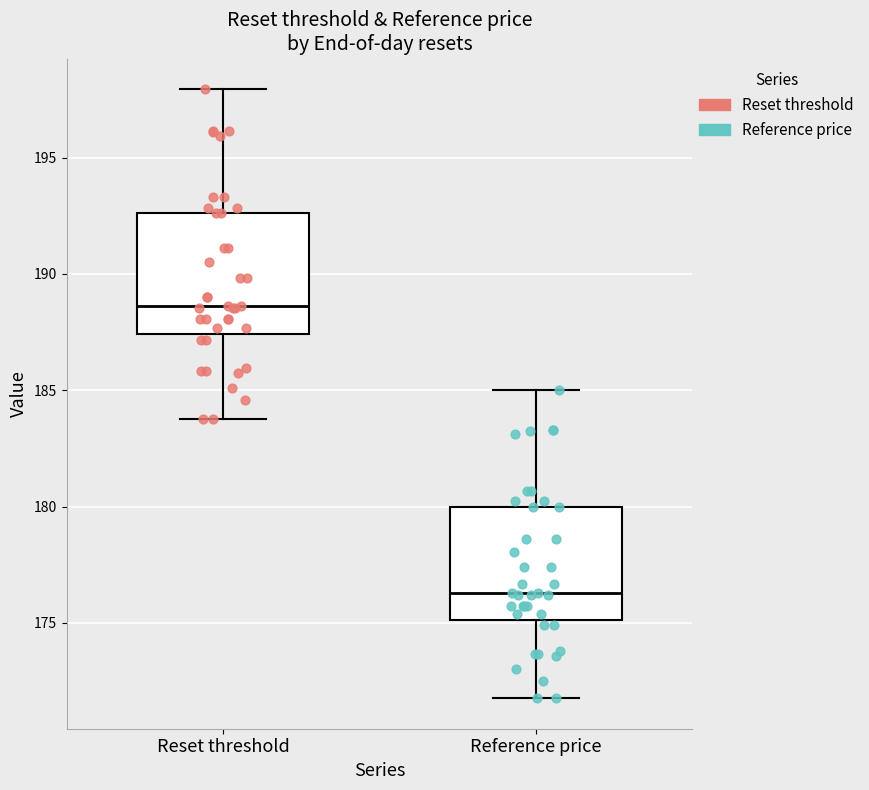

Reading left to right, read every box against the y-axis: the position of its median line, the range the box covers, and the ends of its whiskers. The values are not printed on the chart, so give them approximately, as read against the axis.

Reset threshold: median 188.5, box 187.5 to 192.5, whiskers 184.0 to 198.0
Reference price: median 176.5, box 175.0 to 180.0, whiskers 172.0 to 185.0